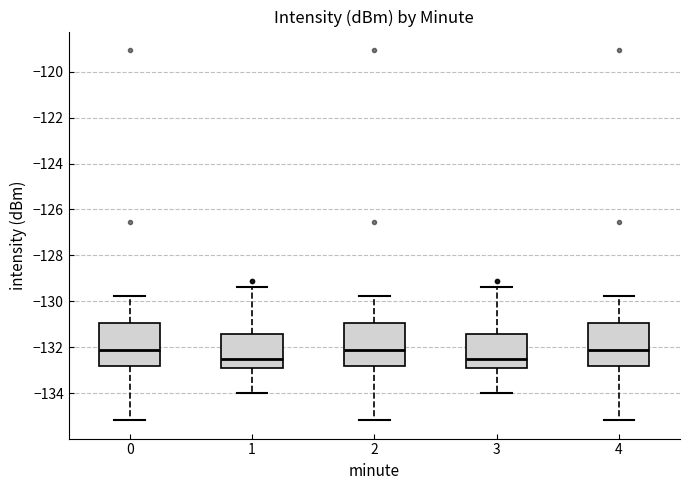

Reading left to right, read every box against the y-axis: the position of its median line, the range the box covers, and the ends of its whiskers. The values are not printed on the chart, so give them approximately, as read against the axis.

0: median -132.2, box -132.8 to -131.0, whiskers -135.2 to -129.8
1: median -132.6, box -133.0 to -131.4, whiskers -134.0 to -129.4
2: median -132.2, box -132.8 to -131.0, whiskers -135.2 to -129.8
3: median -132.6, box -133.0 to -131.4, whiskers -134.0 to -129.4
4: median -132.2, box -132.8 to -131.0, whiskers -135.2 to -129.8